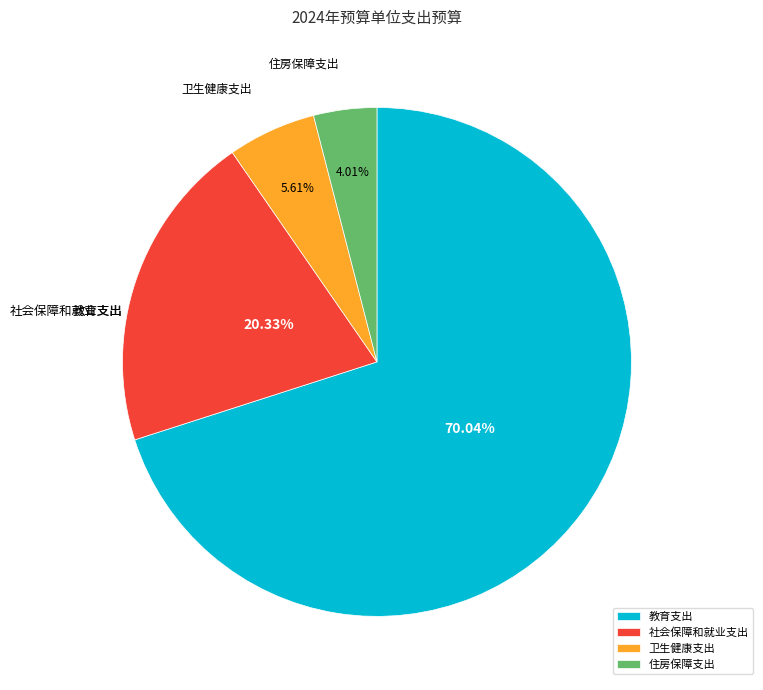

The 卫生健康支出 slice represents 20% of the pie. True or false?

False